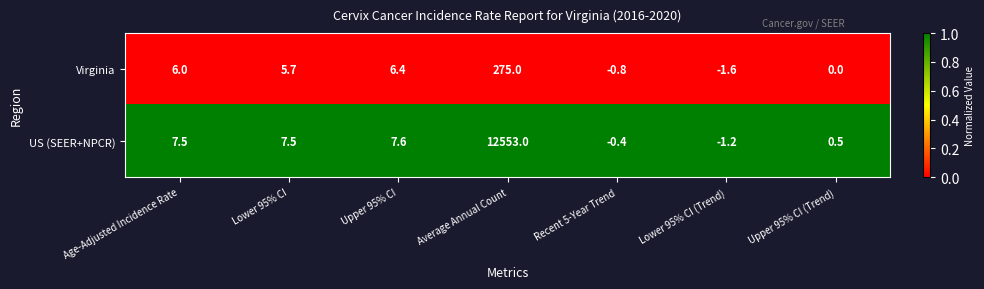

Rank the series by their average value, from lowest to highest.

Virginia, US (SEER+NPCR)